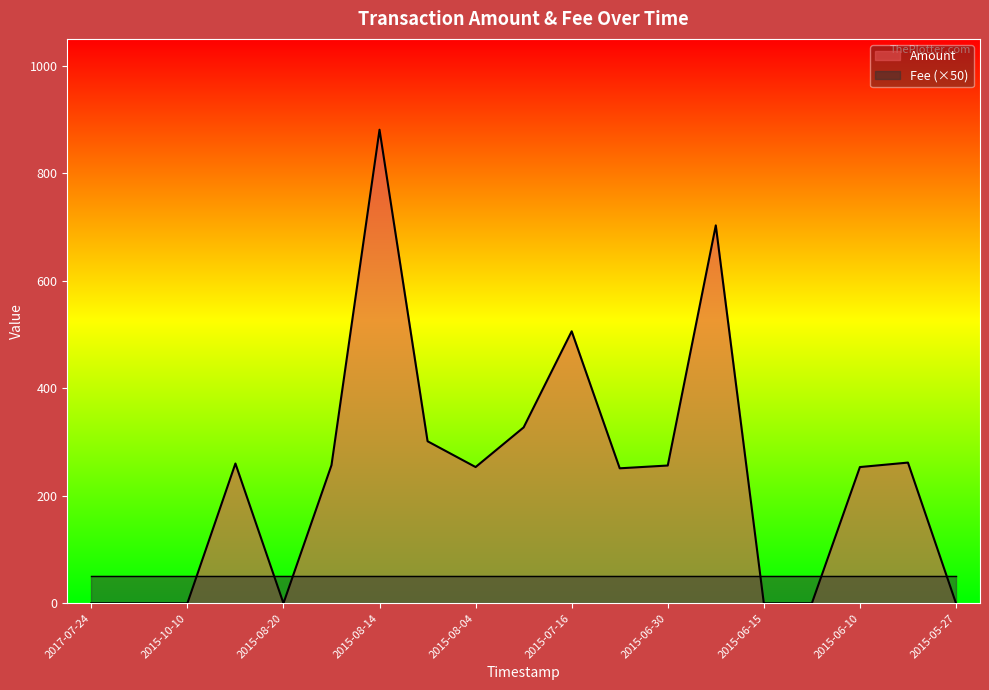

At which label is the value closest to 440?

2015-07-16